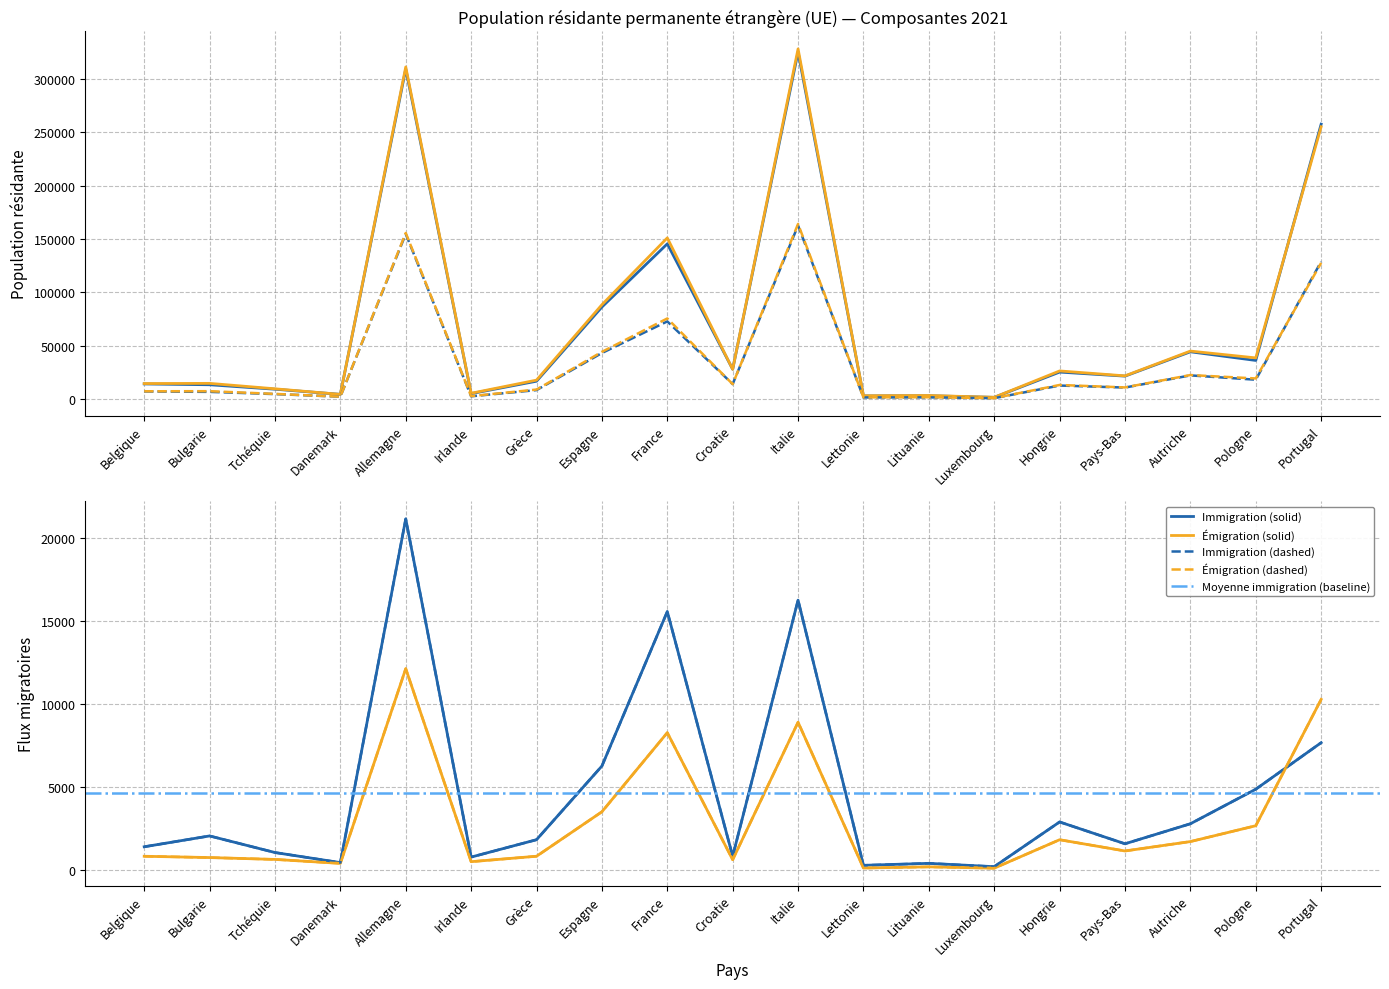

What is the value of the État au 31 décembre point at the 14th from the left?

1603